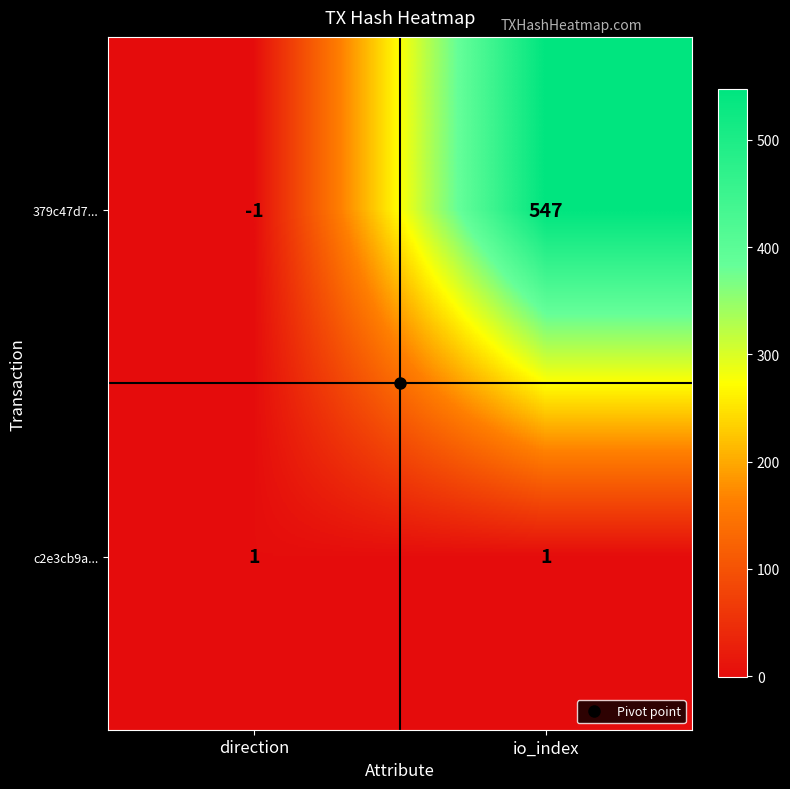

What is the total value across all series at io_index?

548